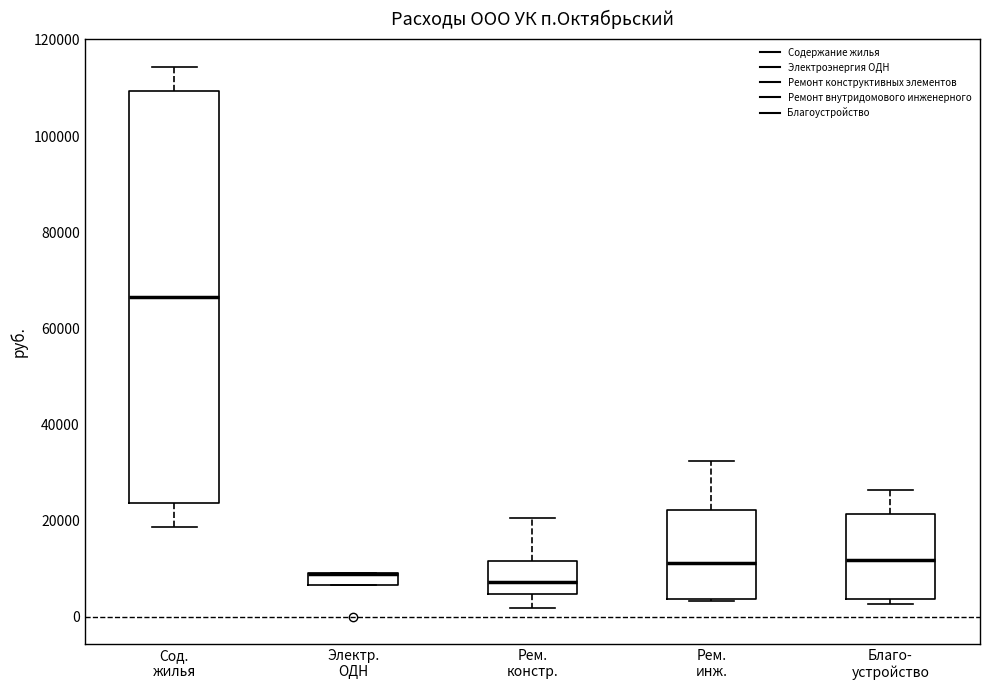

Comparing the boxes themselves (not the whiskers), which one is the tallest?

Сод. жилья